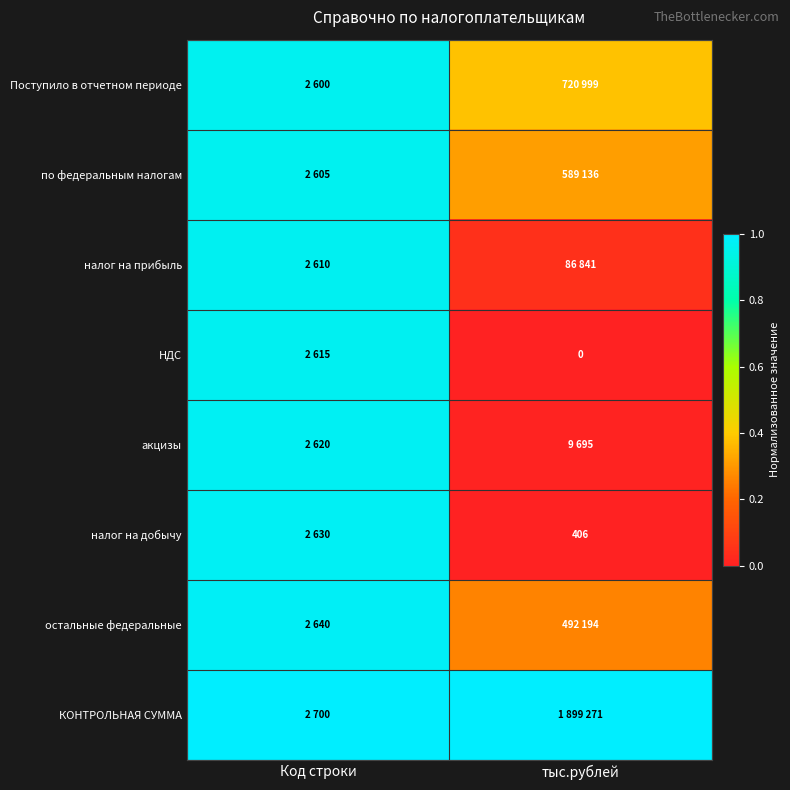

How many distinct data groups are displayed?

8